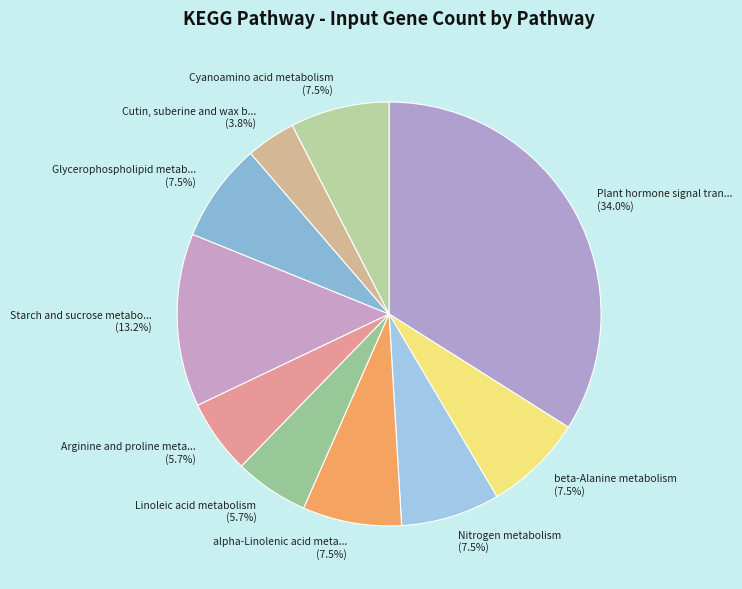

To the nearest percent, what is the average slice percentage?

10%